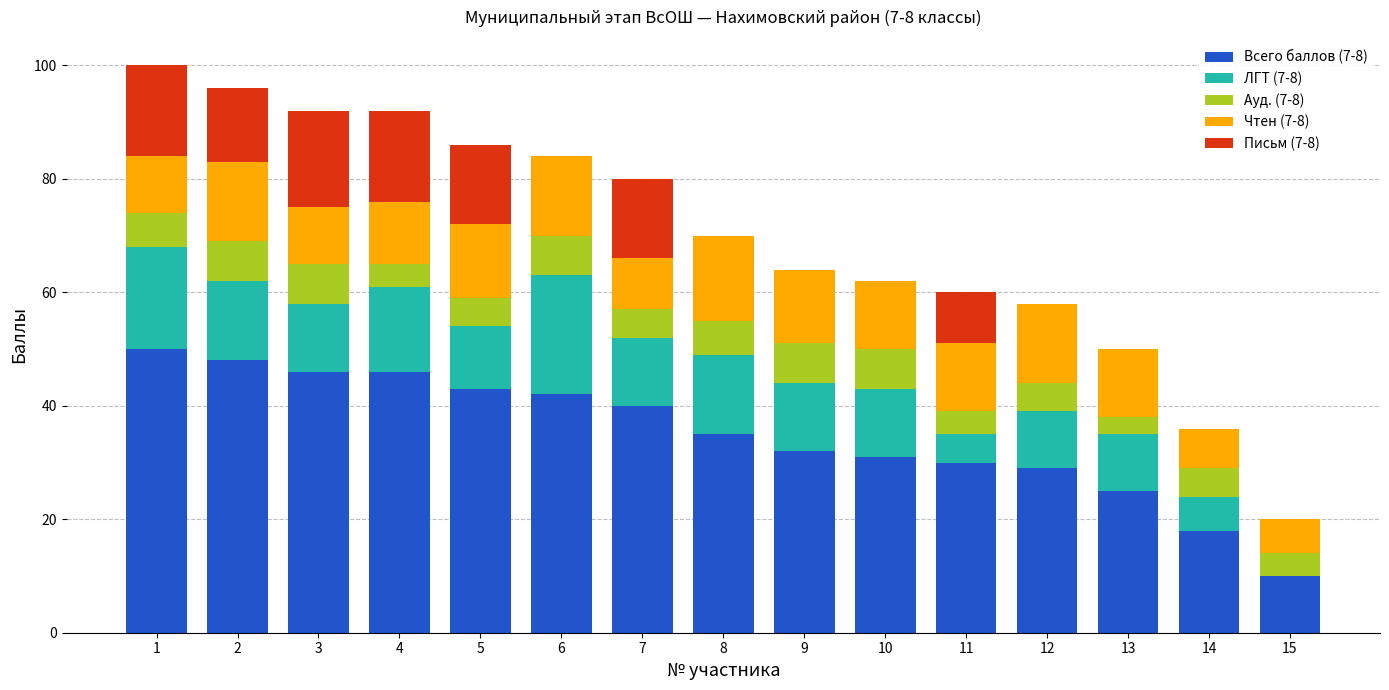

The Всего баллов (7-8) series shows 11 at 11. True or false?

False